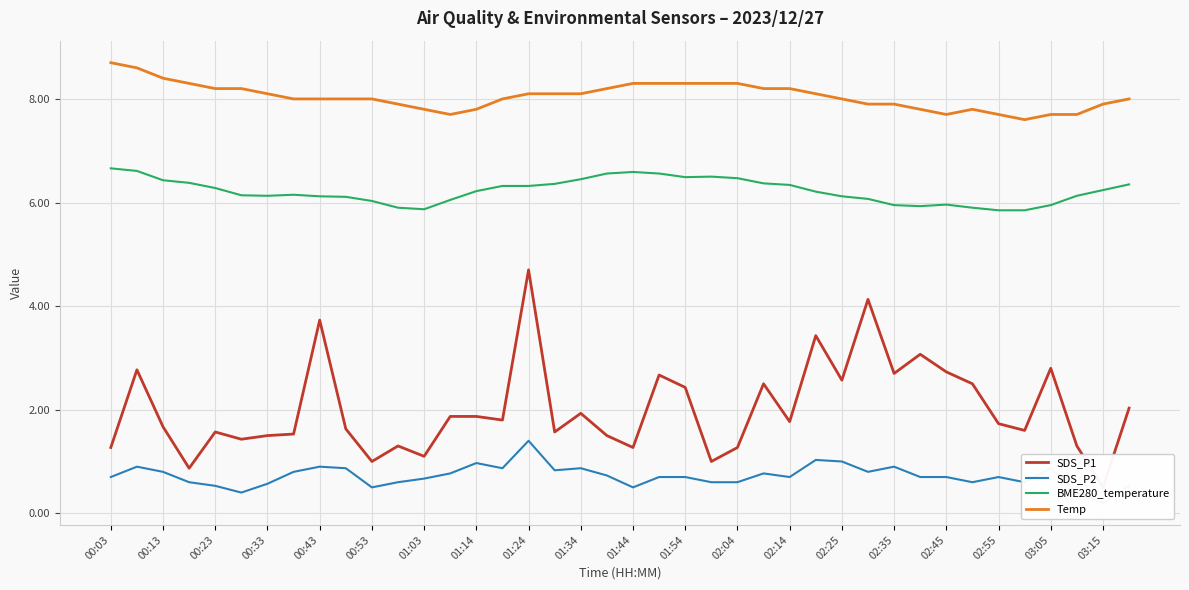

What is the value of the Temp point at the 15th from the left?

7.8